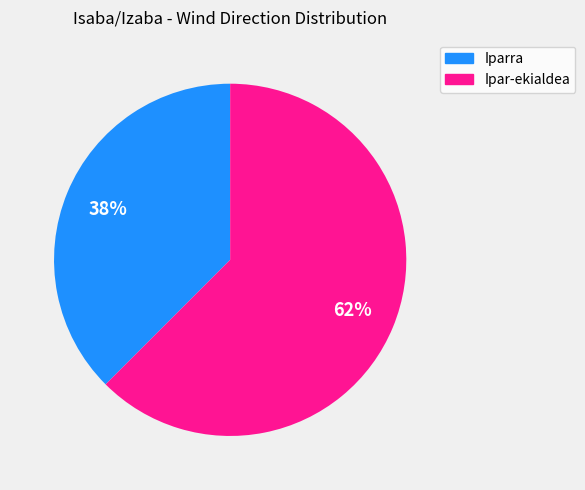

Combined, do Ipar-ekialdea and Iparra account for over 50%?

Yes